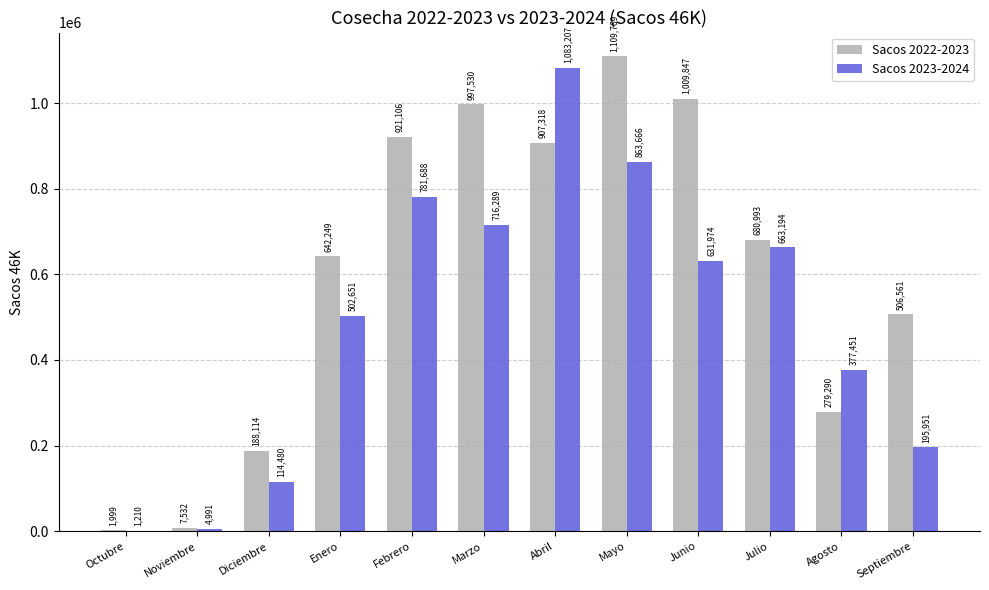

Between Febrero and Septiembre, which series saw the biggest shift?

Sacos 2023-2024